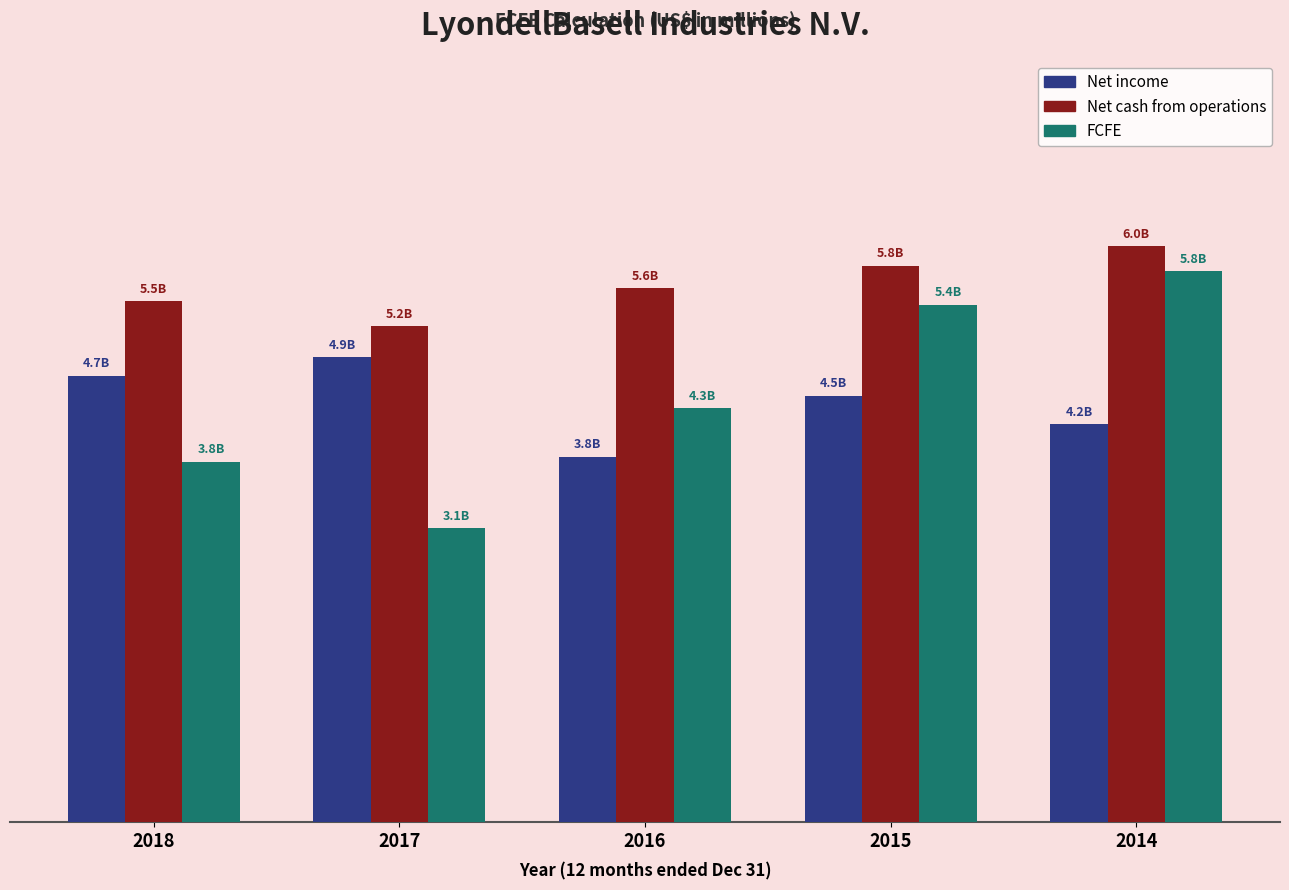

Which series has the largest total across all categories?

Net cash from operations